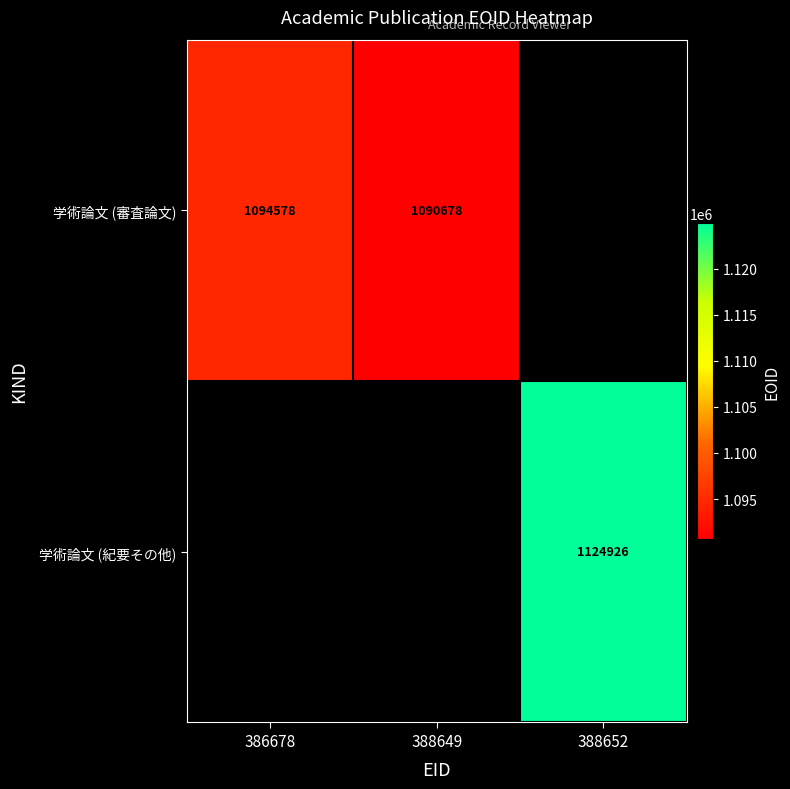

The value of 学術論文 (審査論文) at 386678 is 290377. True or false?

False